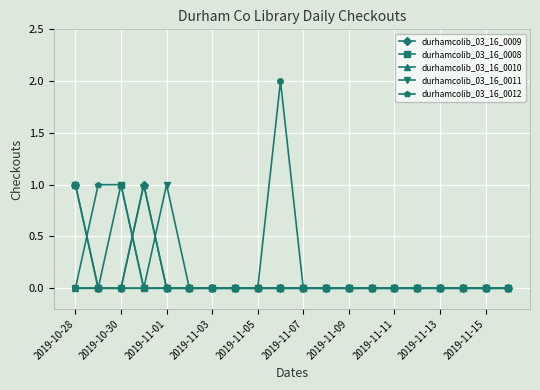

Which category has the highest value in the durhamcolib_03_16_0011 series?

2019-11-01